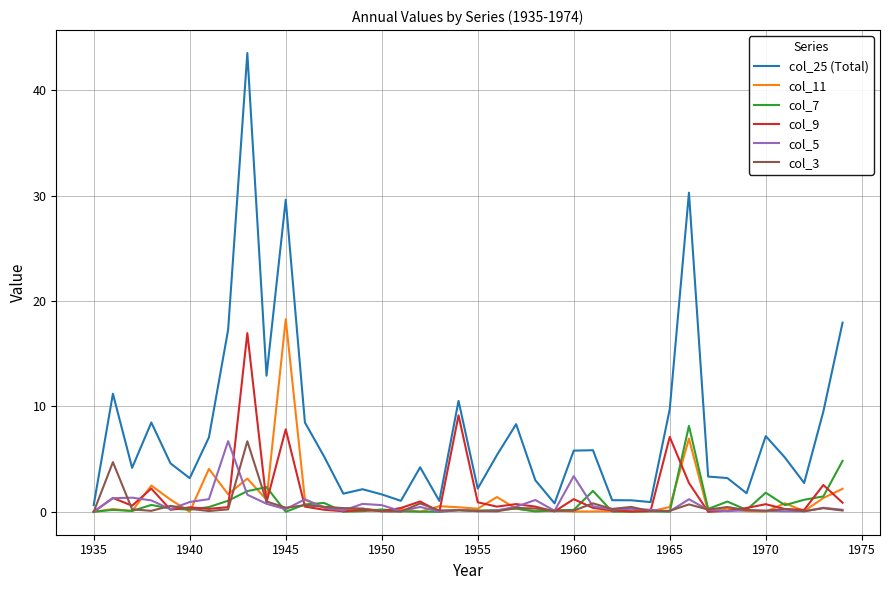

Which series has the widest spread of values?

col_25 (Total)